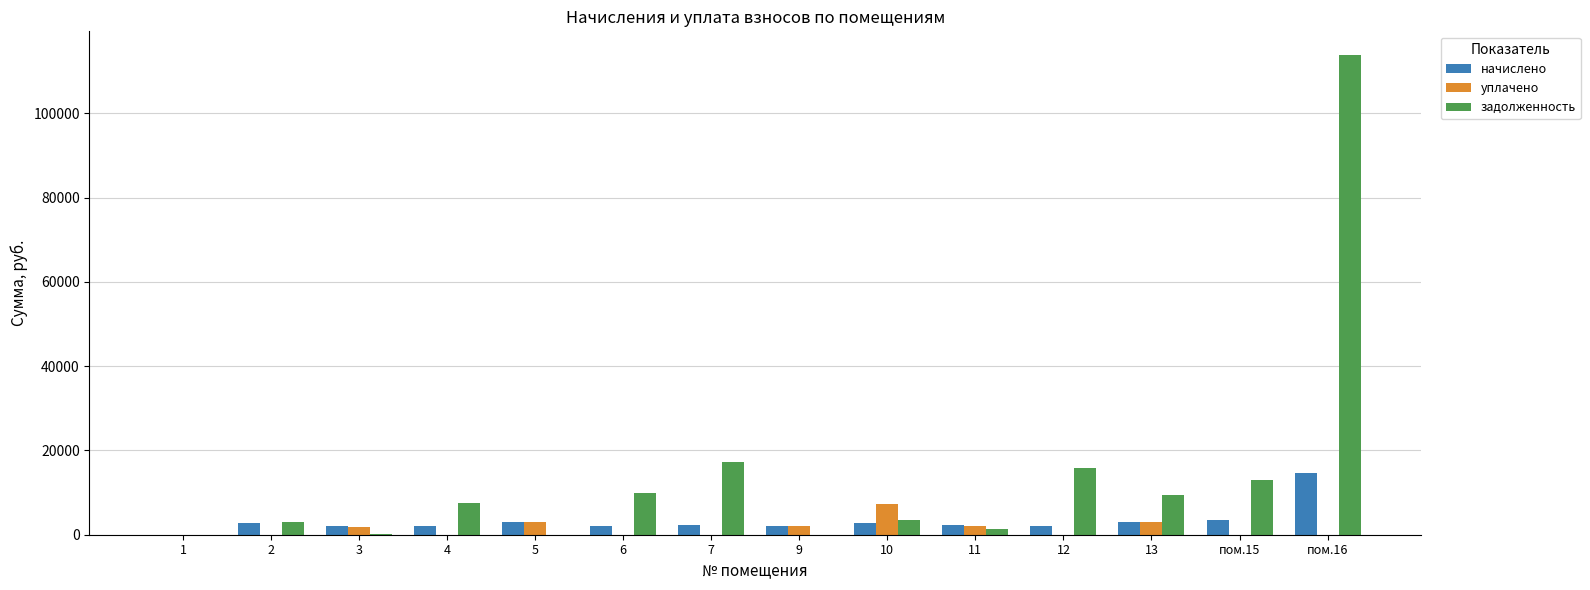

What is the total value across all series at 5?

5876.6